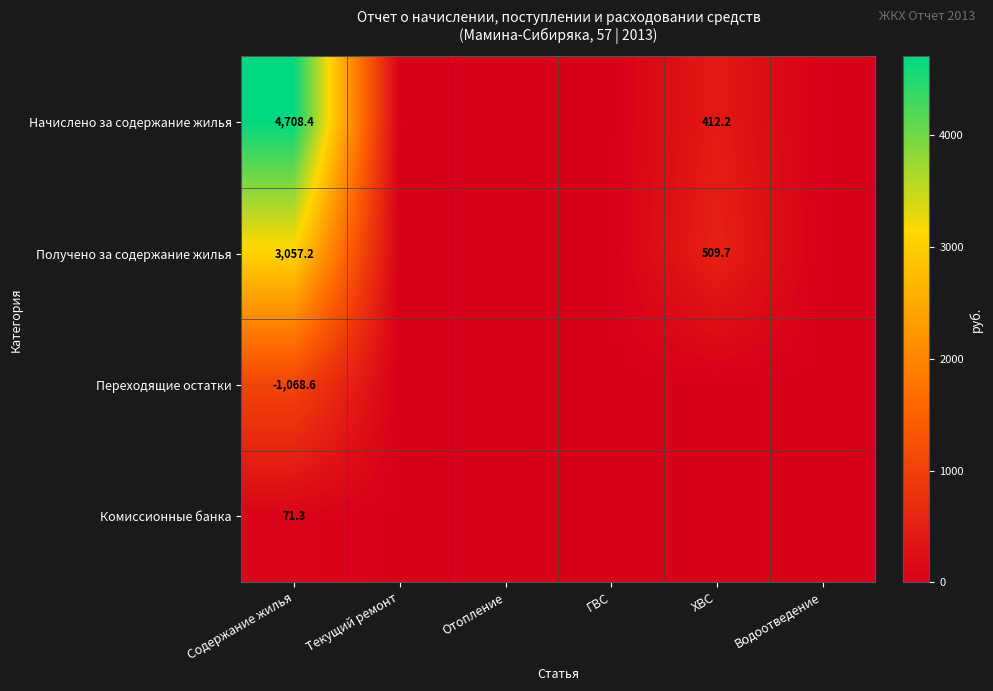

What is the difference between the highest and lowest values at Содержание жилья?

5777.0